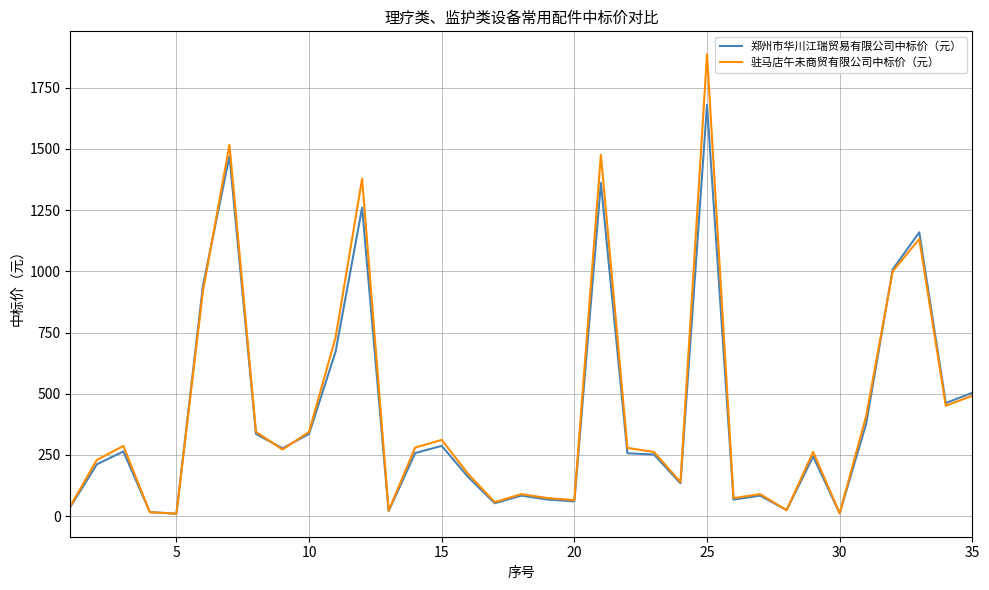

How many lines are shown in the chart?

2